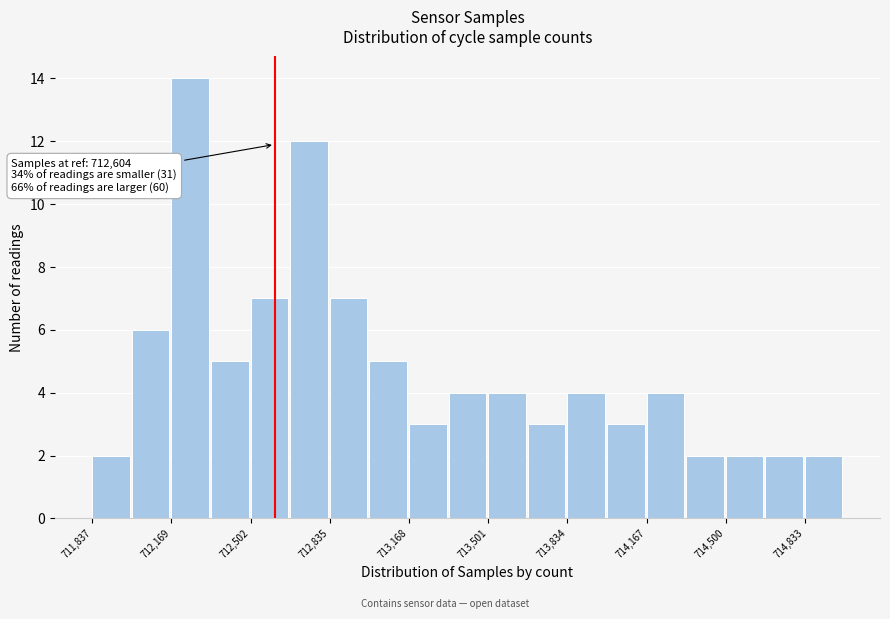

Read against the x-axis, roughly where is the centre of the tallest bar?

712250